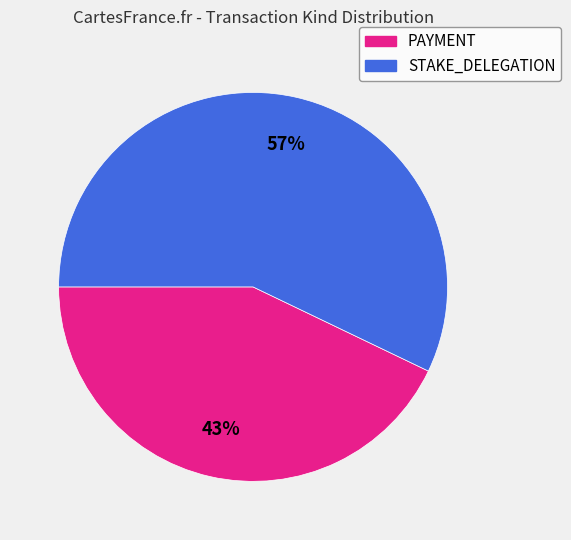

Which category has the smallest portion of the pie?

PAYMENT